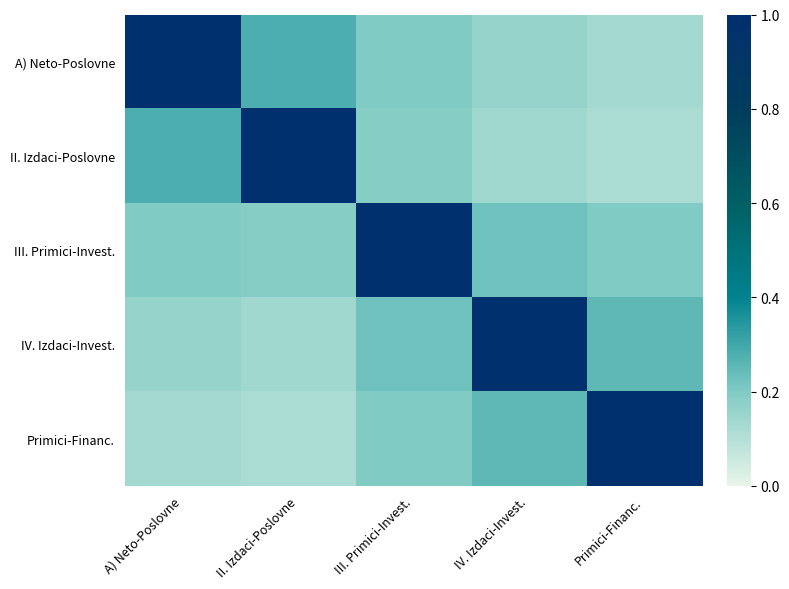

Which label corresponds to the largest value in the chart?

A) Neto-Poslovne